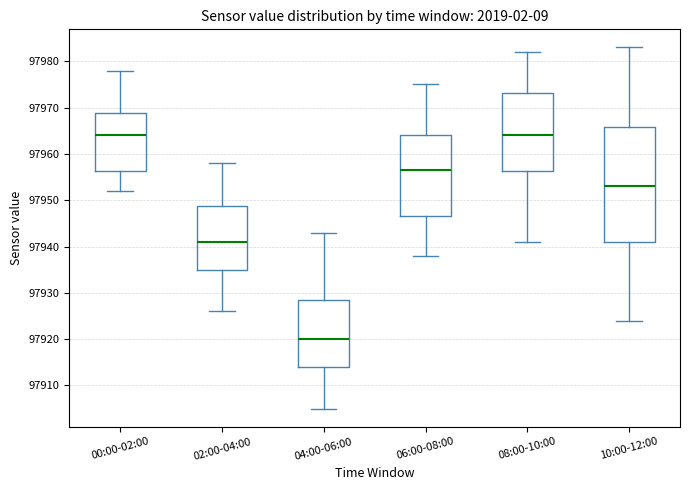

Reading left to right, read every box against the y-axis: the position of its median line, the range the box covers, and the ends of its whiskers. The values are not printed on the chart, so give them approximately, as read against the axis.

00:00-02:00: median 97964, box 97956 to 97969, whiskers 97952 to 97978
02:00-04:00: median 97941, box 97935 to 97949, whiskers 97926 to 97958
04:00-06:00: median 97920, box 97914 to 97929, whiskers 97905 to 97943
06:00-08:00: median 97957, box 97947 to 97964, whiskers 97938 to 97975
08:00-10:00: median 97964, box 97956 to 97973, whiskers 97941 to 97982
10:00-12:00: median 97953, box 97941 to 97966, whiskers 97924 to 97983